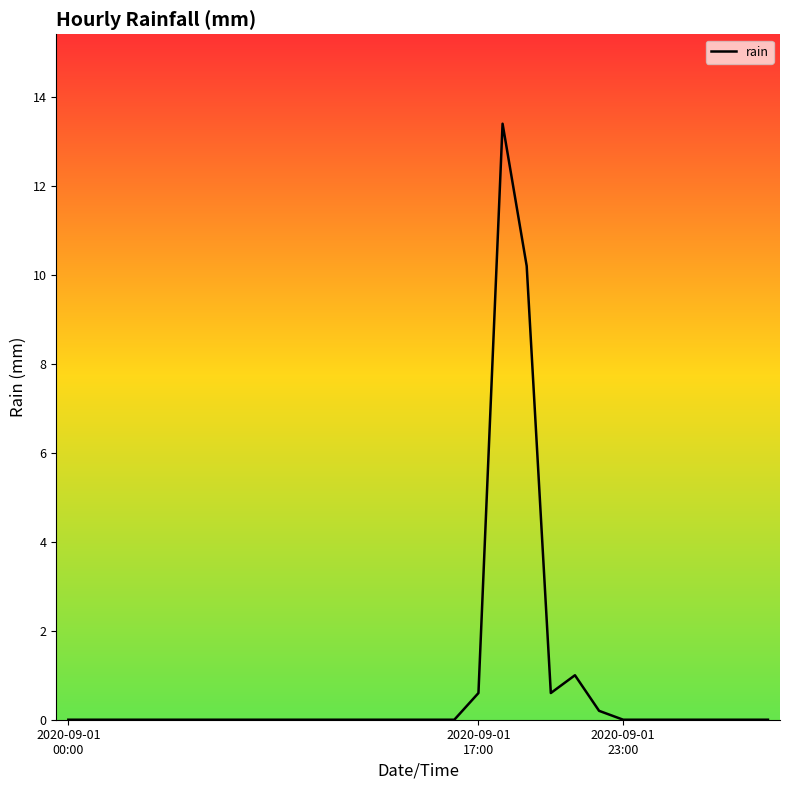

How many lines are shown in the chart?

1